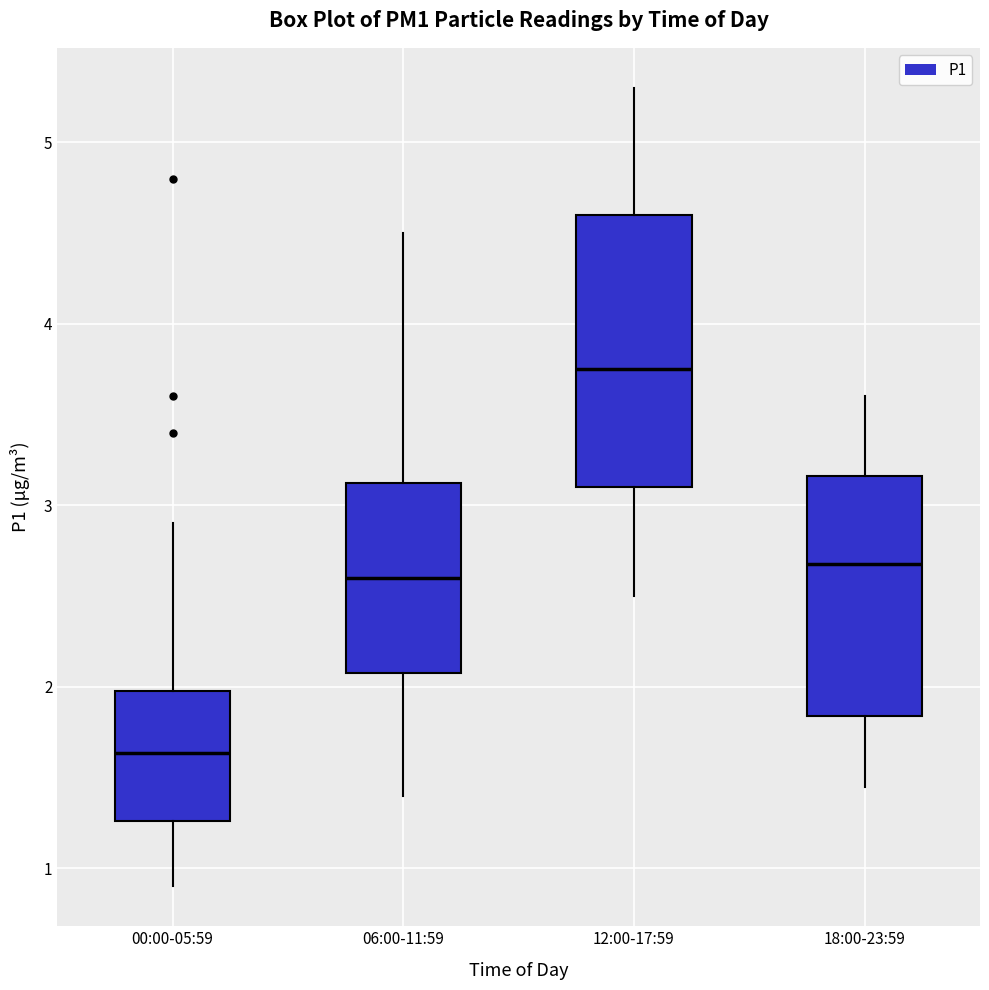

Comparing the boxes themselves (not the whiskers), which one is the tallest?

12:00-17:59